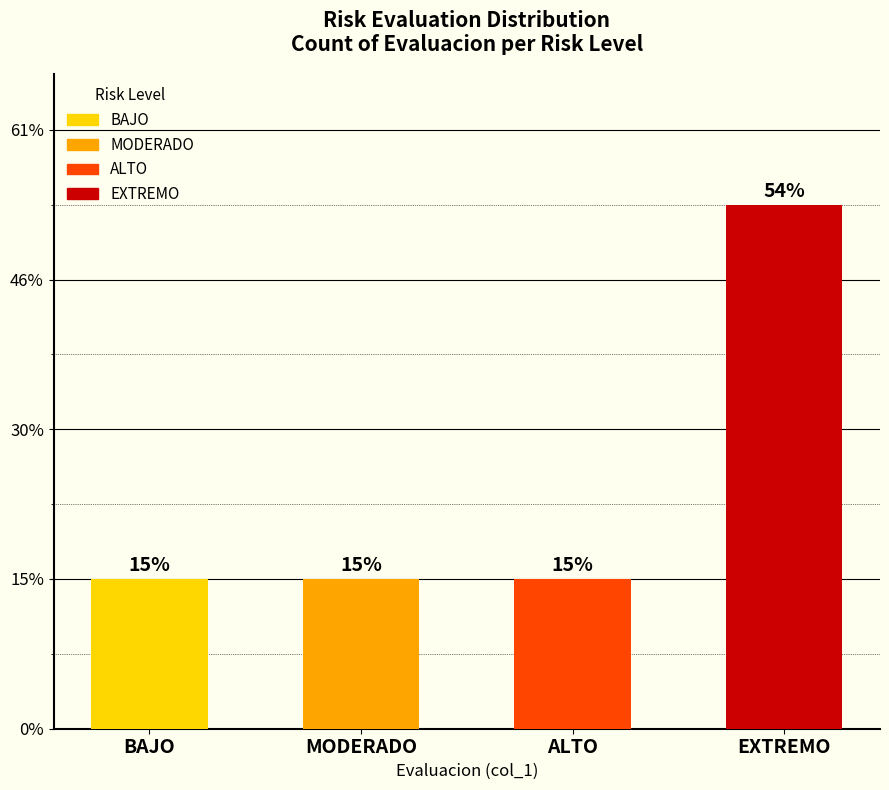

What position from the right is MODERADO?

3